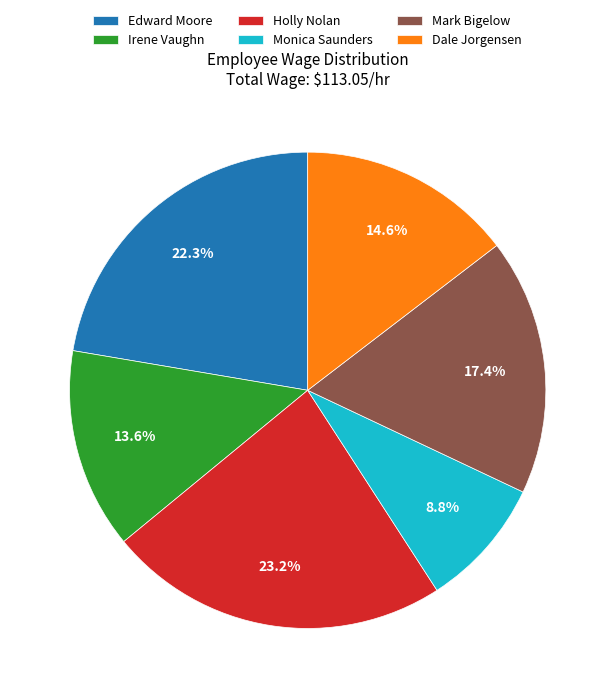

Is it true that Irene Vaughn is 2% of the pie?

False